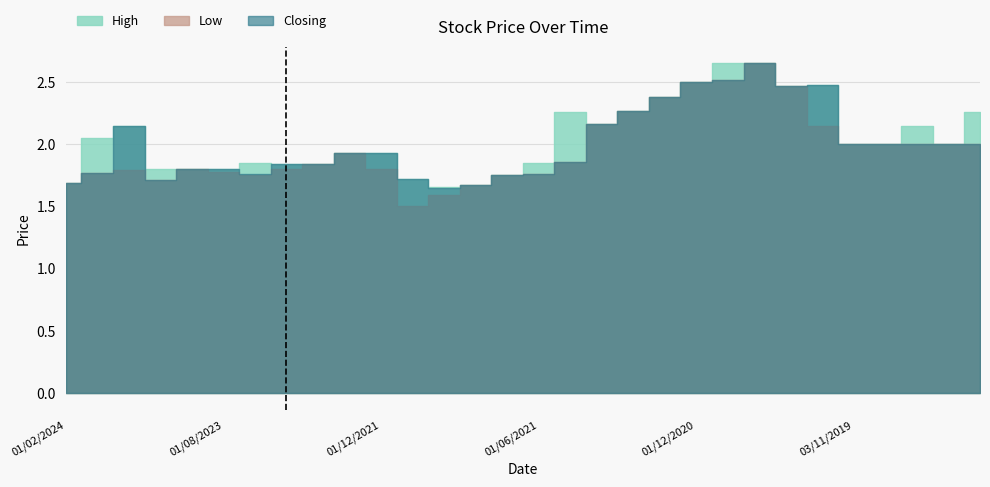

True or false: Closing has more than 2 points higher than both neighbors.

True